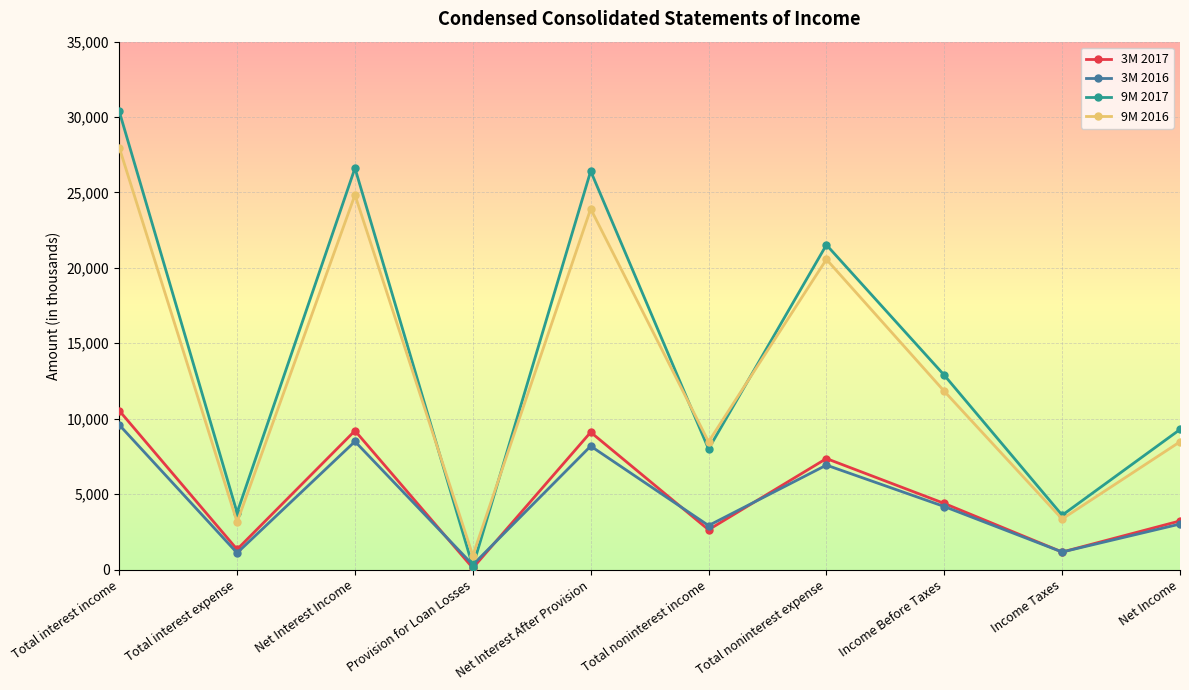

What position from the left is Total interest income?

1